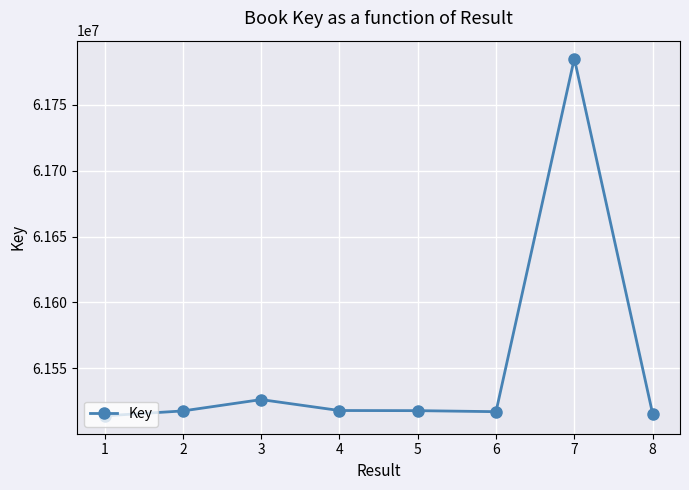

What is the difference between the maximum and minimum values?

271176